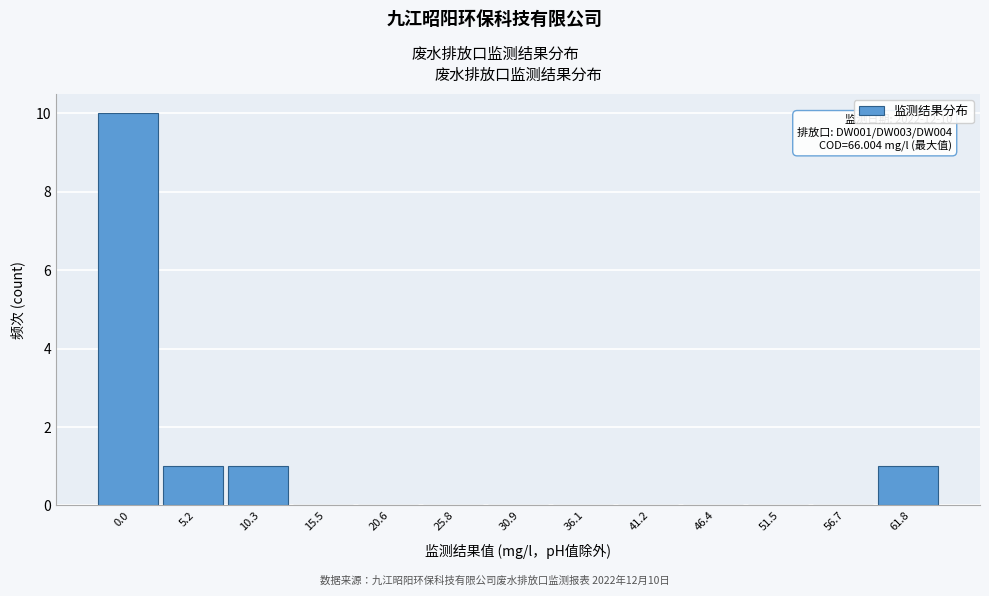

Reading left to right, extract all data points from this chart.

0.0=10	5.2=1	10.3=1	15.5=0	20.6=0	25.8=0	30.9=0	36.1=0	41.2=0	46.4=0	51.5=0	56.7=0	61.8=1